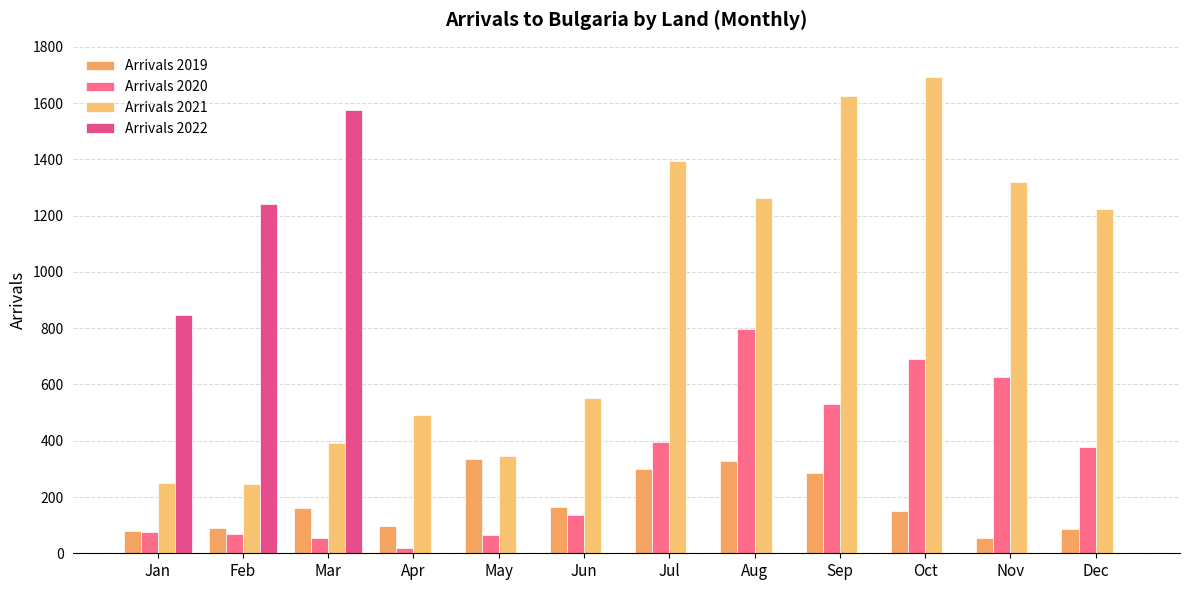

What is the total value across all series at Apr?

609